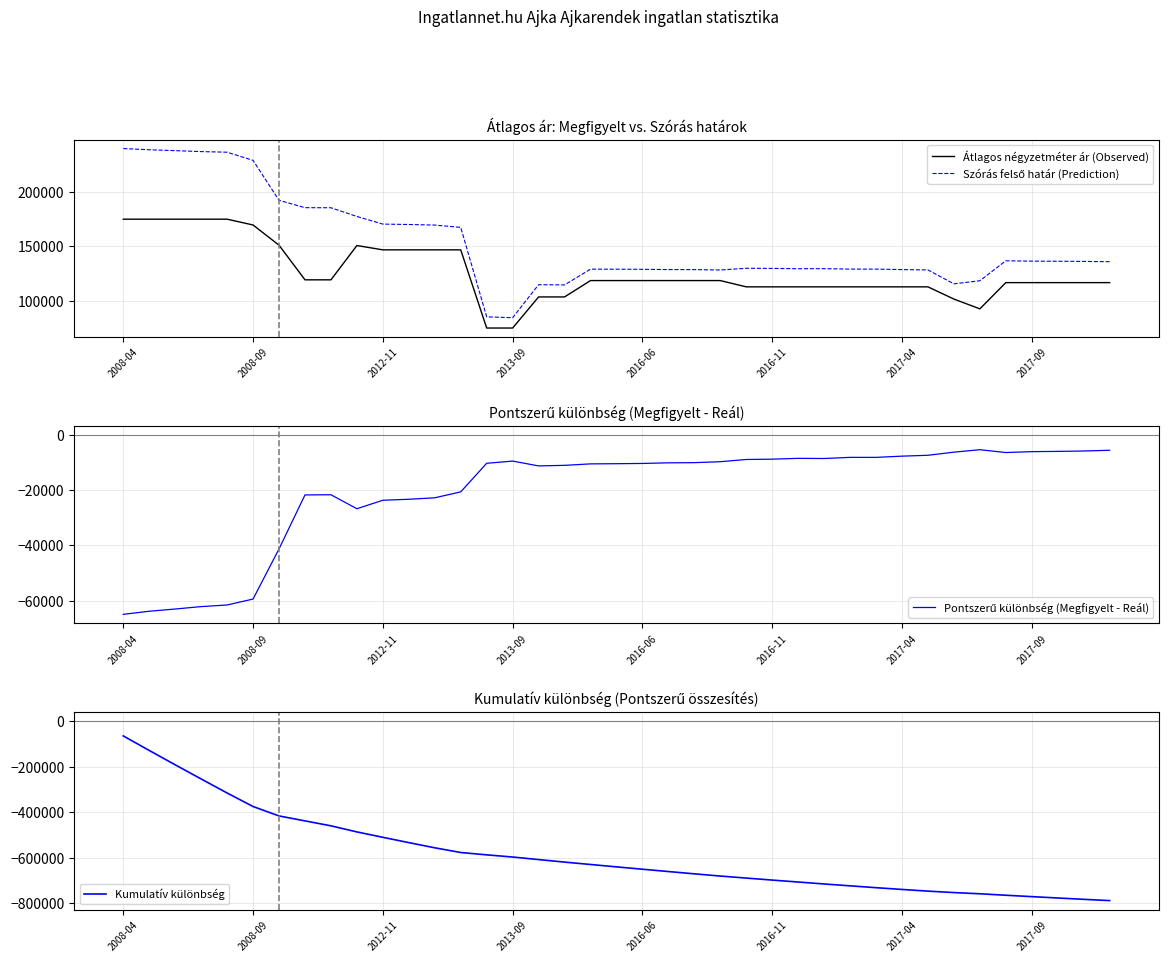

Reading left to right, list all the values displayed in this chart.

Átlagos négyzetméter ár (Observed): 175000	175000	175000	175000	175000	169667	151095	119285	119285	150793	146825	146825	146825	146825	75000	75000	103571	103571	118600	118600	118600	118600	118600	118600	112835	112835	112835	112835	112835	112835	112835	112835	101612	92622	116722	116722	116722	116722	116722
Szórás felső határ (Prediction): 239893	238784	237976	237102	236523	229035	192346	185579	185503	177510	170480	170123	169590	167449	85293	84490	114805	114604	129103	129040	128945	128723	128660	128314	129902	129783	129487	129546	129135	129135	128696	128377	115597	118437	136770	136448	136360	136214	135953
Pontszerű különbség (Megfigyelt - Reál): -64893	-63784	-62976	-62102	-61523	-59368	-41251	-21735	-21659	-26717	-23655	-23298	-22765	-20624	-10293	-9490	-11234	-11033	-10503	-10440	-10345	-10123	-10060	-9714	-8915	-8796	-8500	-8559	-8148	-8148	-7709	-7390	-6265	-5382	-6400	-6078	-5990	-5844	-5583
Kumulatív különbség: -64893	-128677	-191653	-253755	-315278	-374646	-415897	-437632	-459291	-486008	-509663	-532961	-555726	-576350	-586643	-596133	-607367	-618400	-628903	-639343	-649688	-659811	-669871	-679585	-688500	-697296	-705796	-714355	-722503	-730651	-738360	-745750	-752015	-757397	-763797	-769875	-775865	-781709	-787292